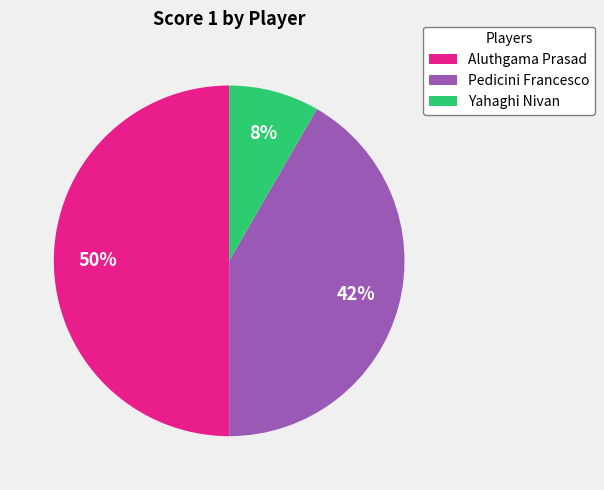

To the nearest percent, what percentage of the pie is Pedicini Francesco?

42%